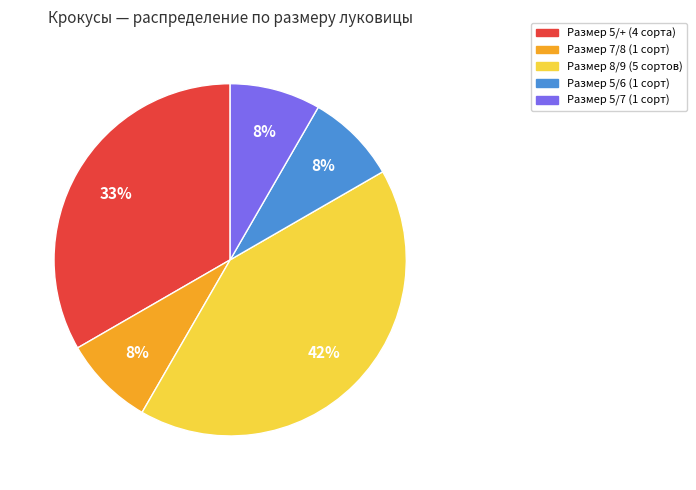

Is there a majority slice in this chart?

No